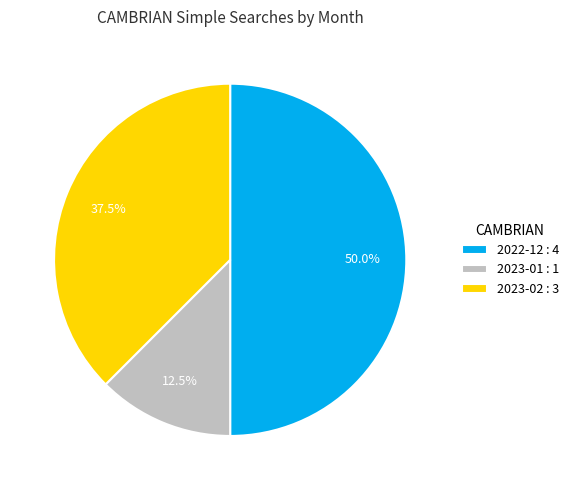

Rank the categories by value from highest to lowest.

2022-12 : 4, 2023-02 : 3, 2023-01 : 1